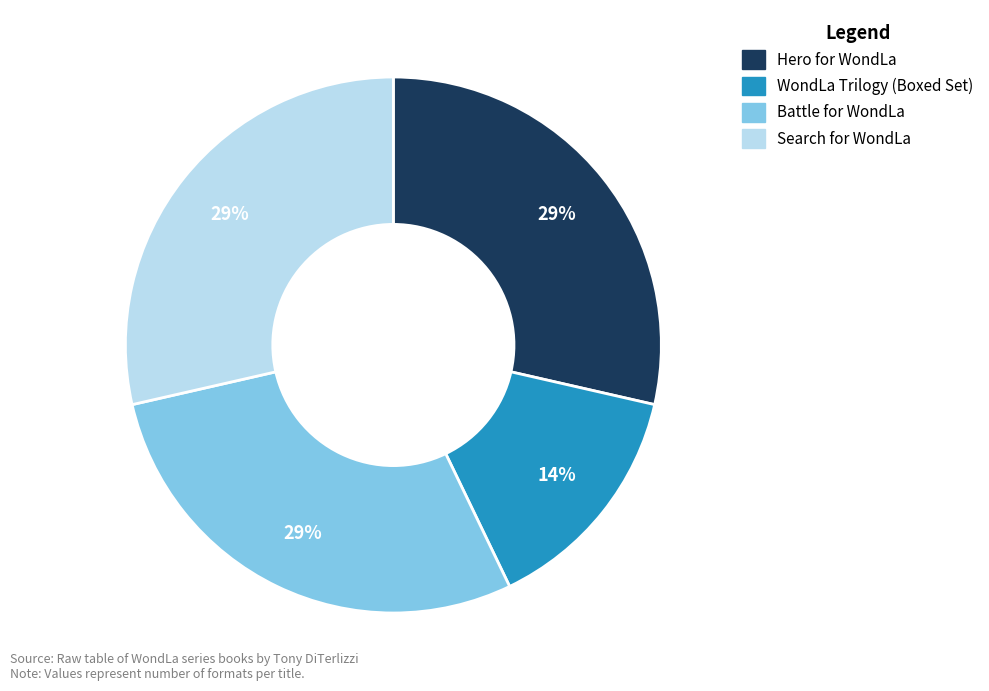

What is the smallest slice in the pie chart?

WondLa Trilogy (Boxed Set)